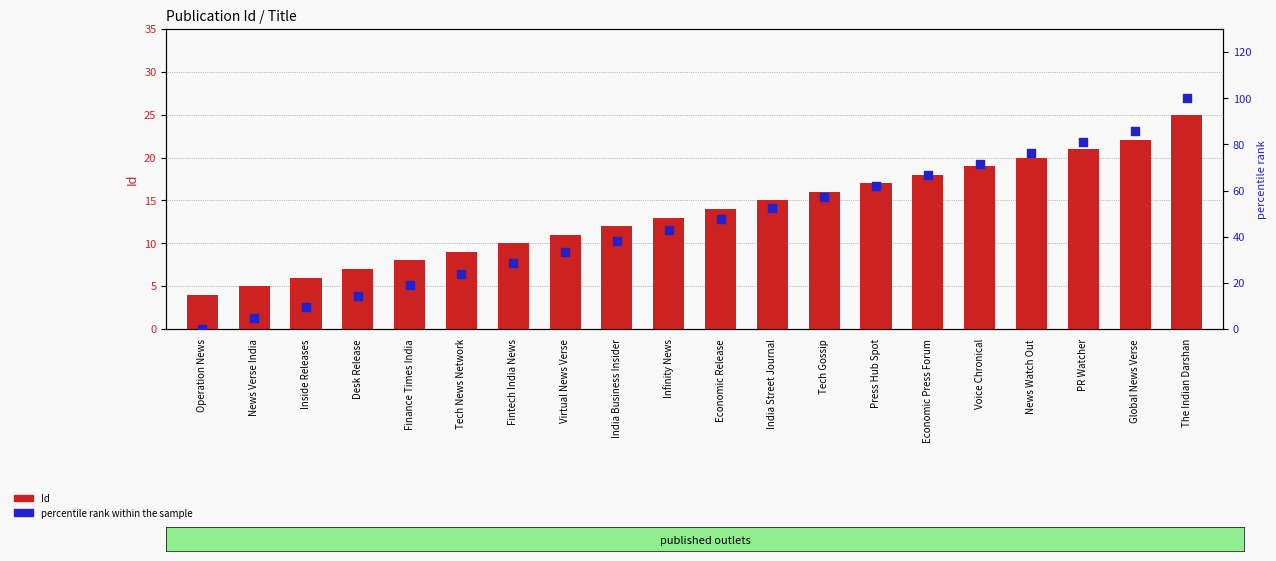

Which series contains the lowest Y value?

percentile rank within the sample